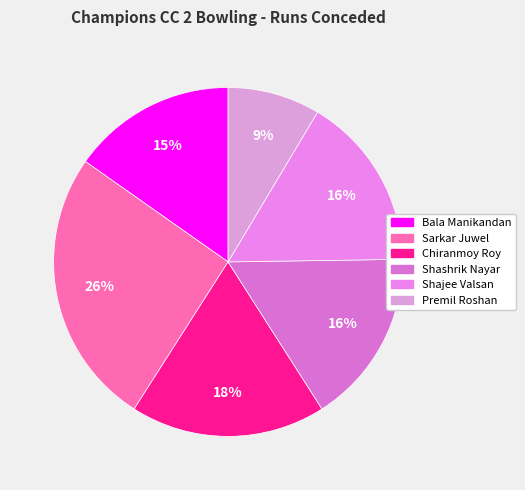

Count the number of slices in the pie.

6